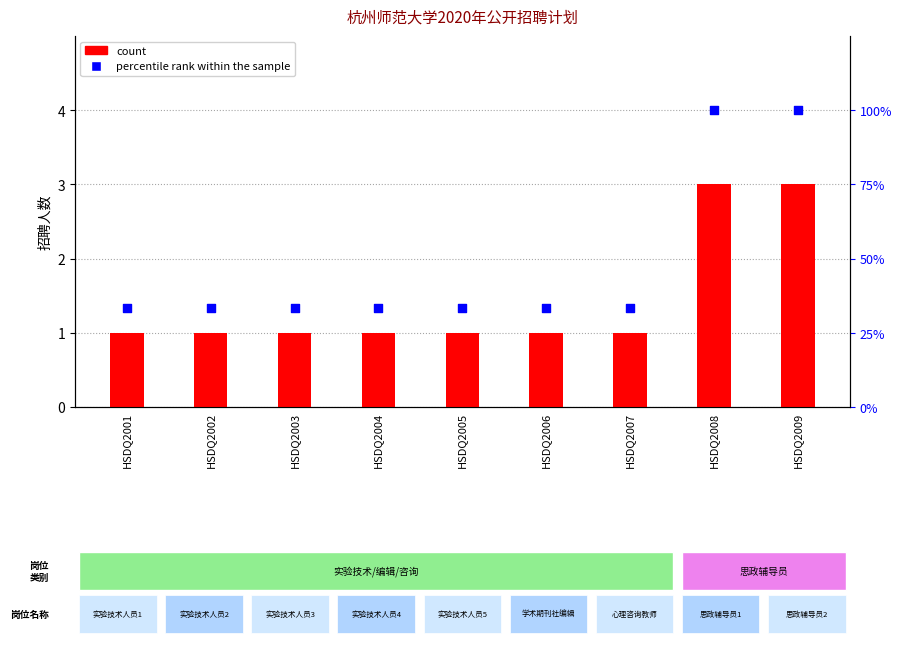

Which series contains the lowest Y value?

count